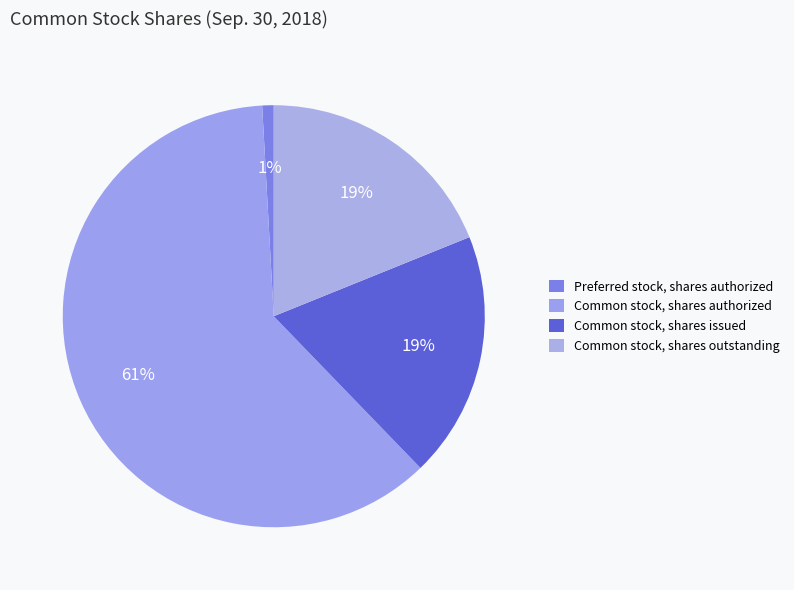

How many slices are in this pie chart?

4